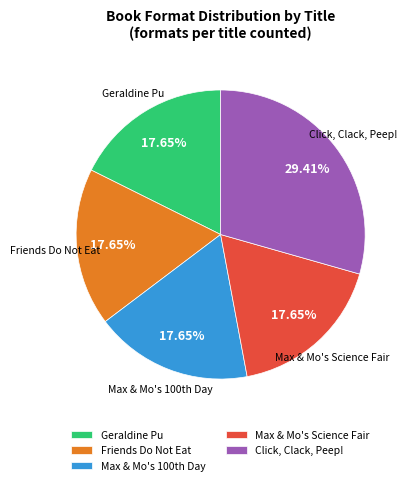

Is Click, Clack, Peep! the majority of the pie?

No